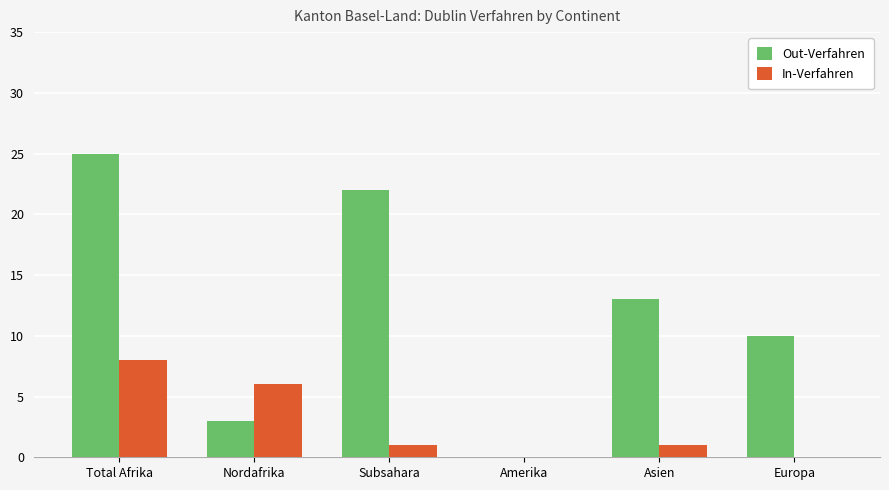

Which series has the largest total across all categories?

Out-Verfahren